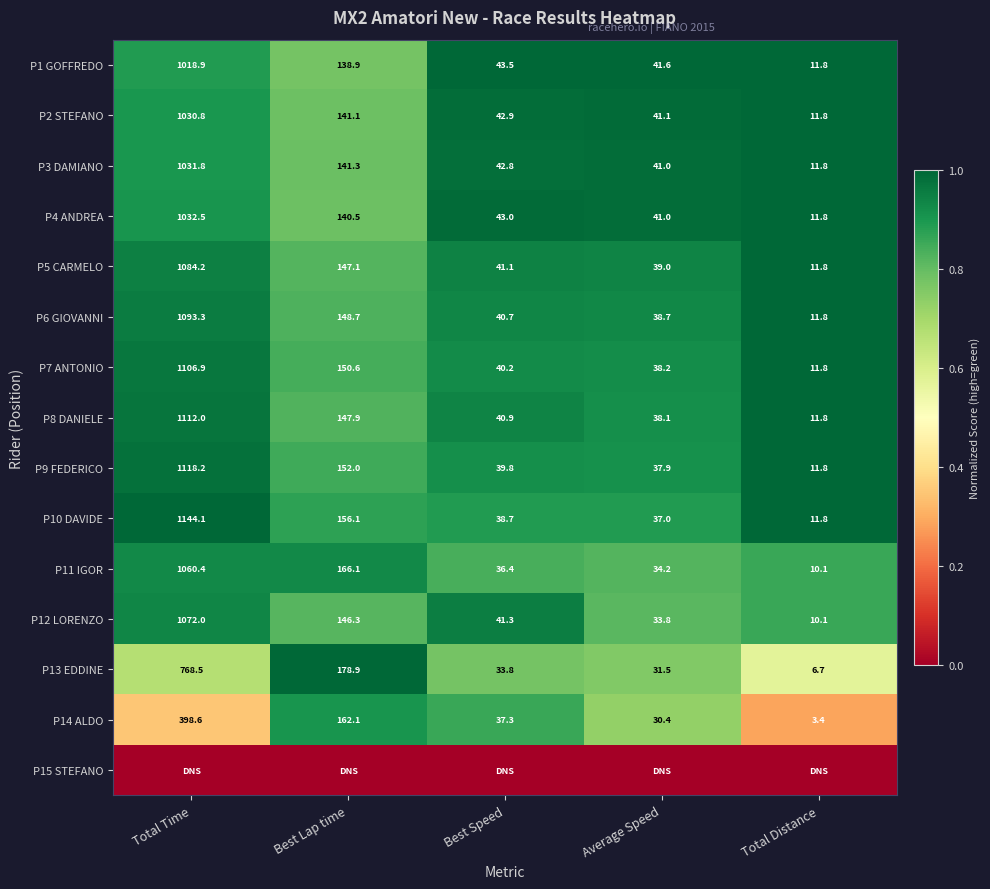

The value of P8 DANIELE at Best Lap time is 255.9. True or false?

False